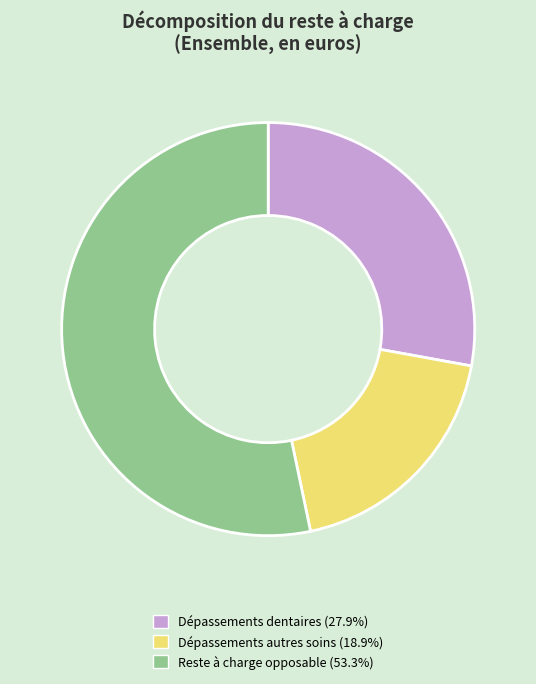

Approximately how many times larger is the value at Dépassements dentaires (27.9%) compared to Reste à charge opposable (53.3%)?

0.5